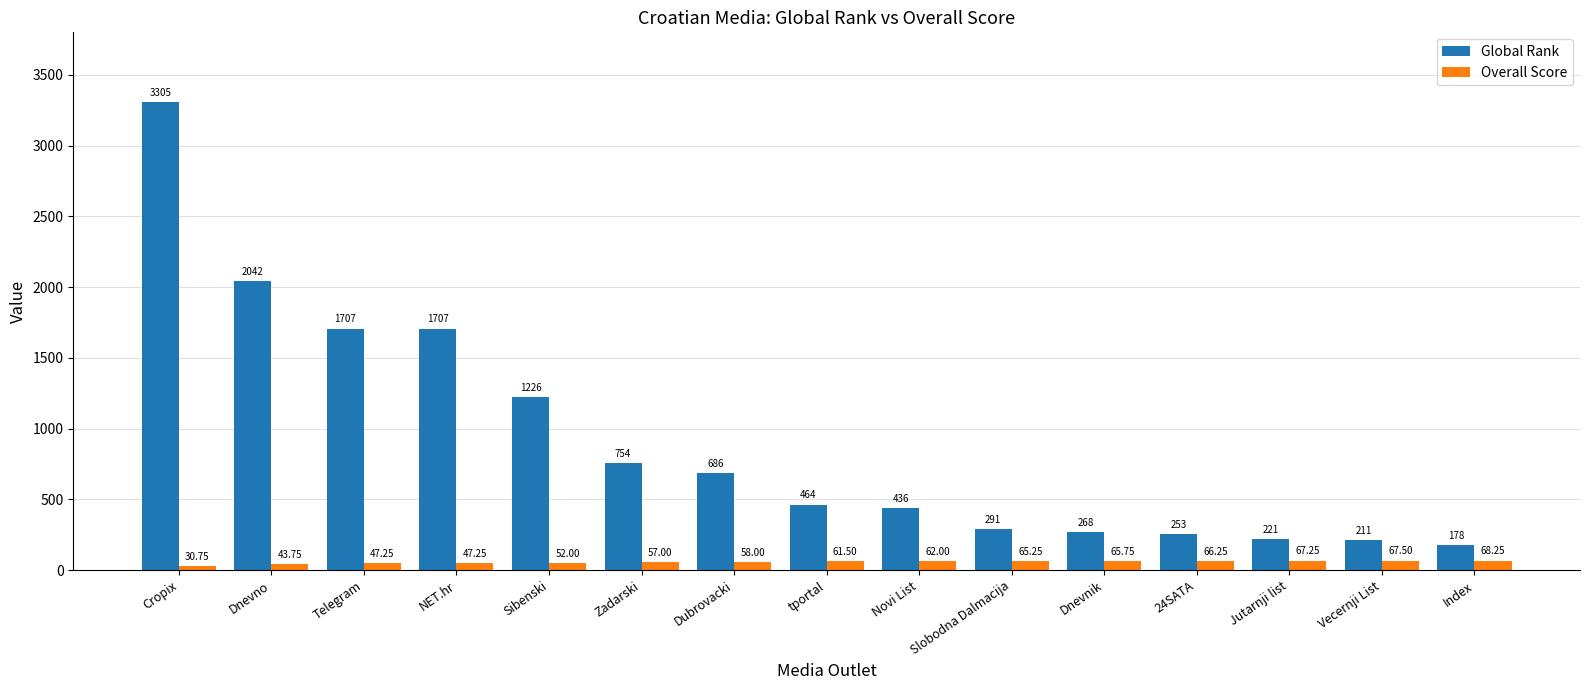

Which series has the widest spread of values?

Global Rank